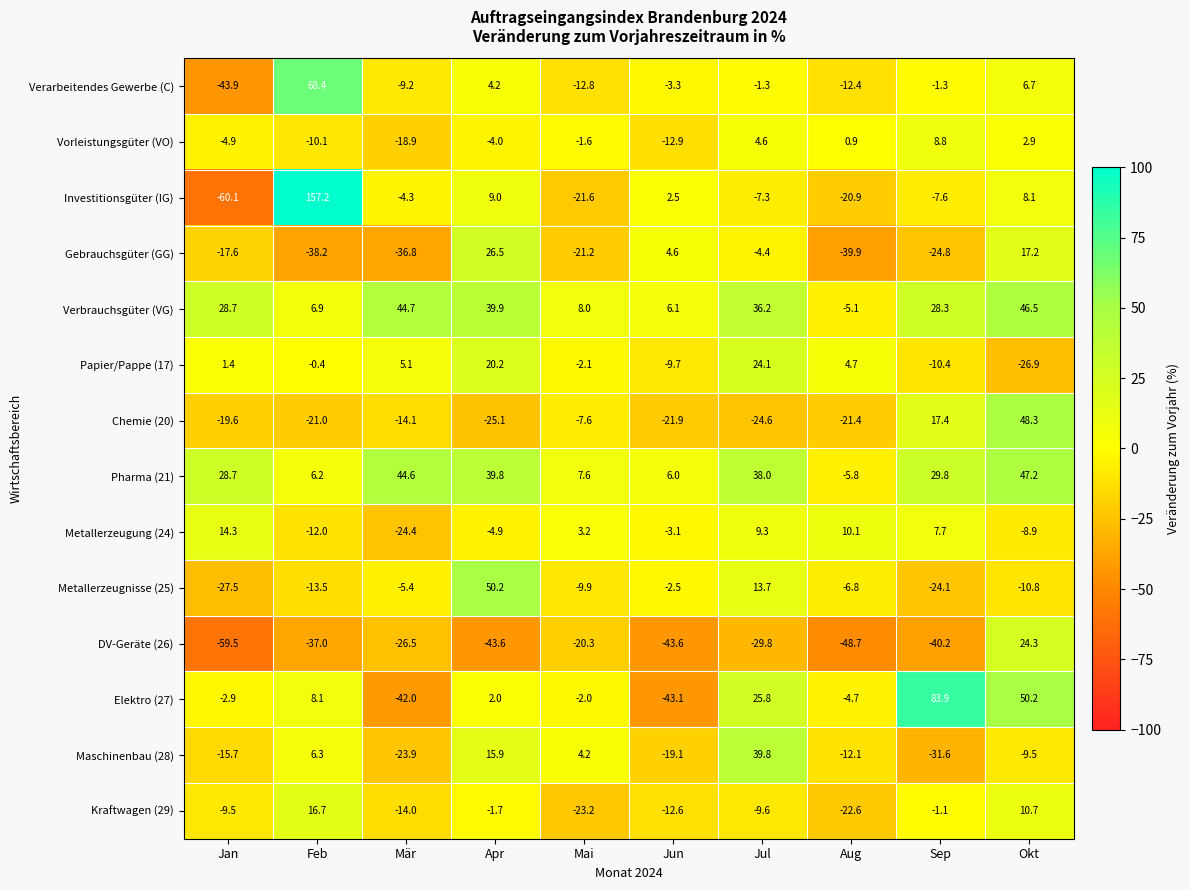

How many positive values does the Elektro (27) series have?

5